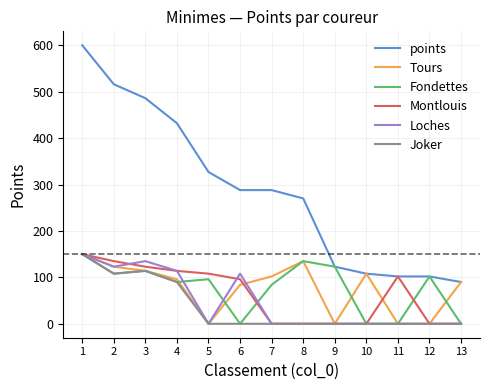

True or false: Joker and points intersect in this chart.

False